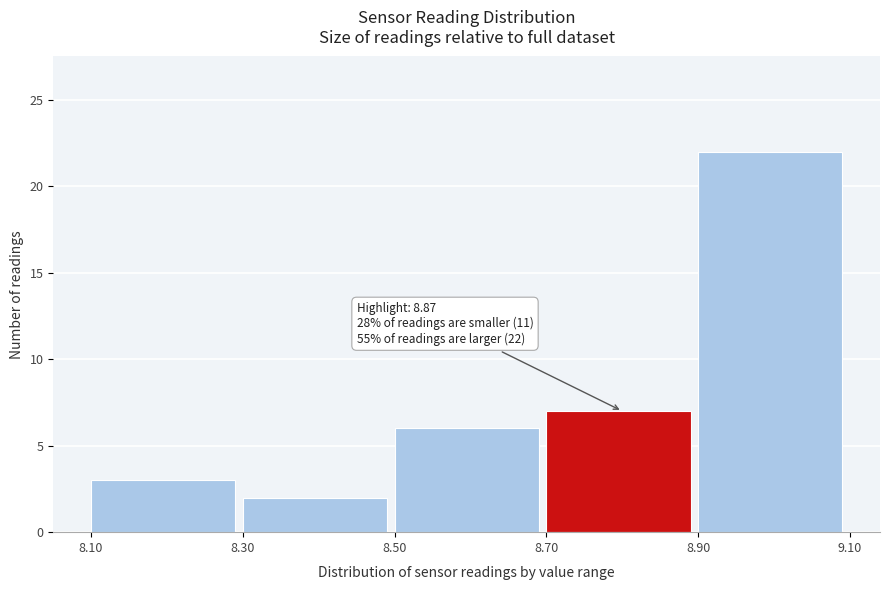

Which range on the x-axis has the tallest bar?

8.90 to 9.10